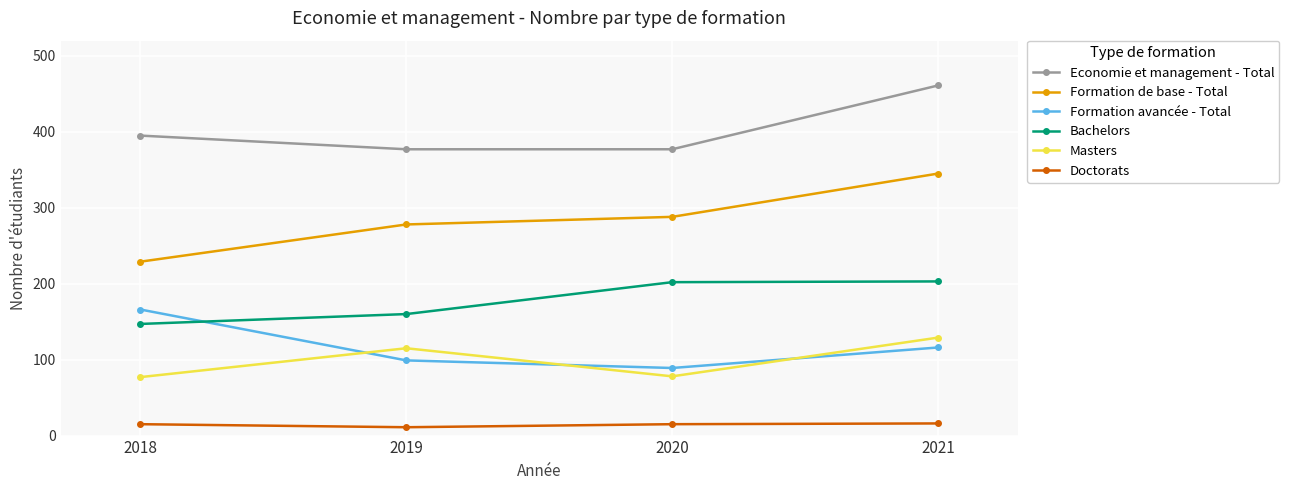

What is the sum of all Doctorats values?

57